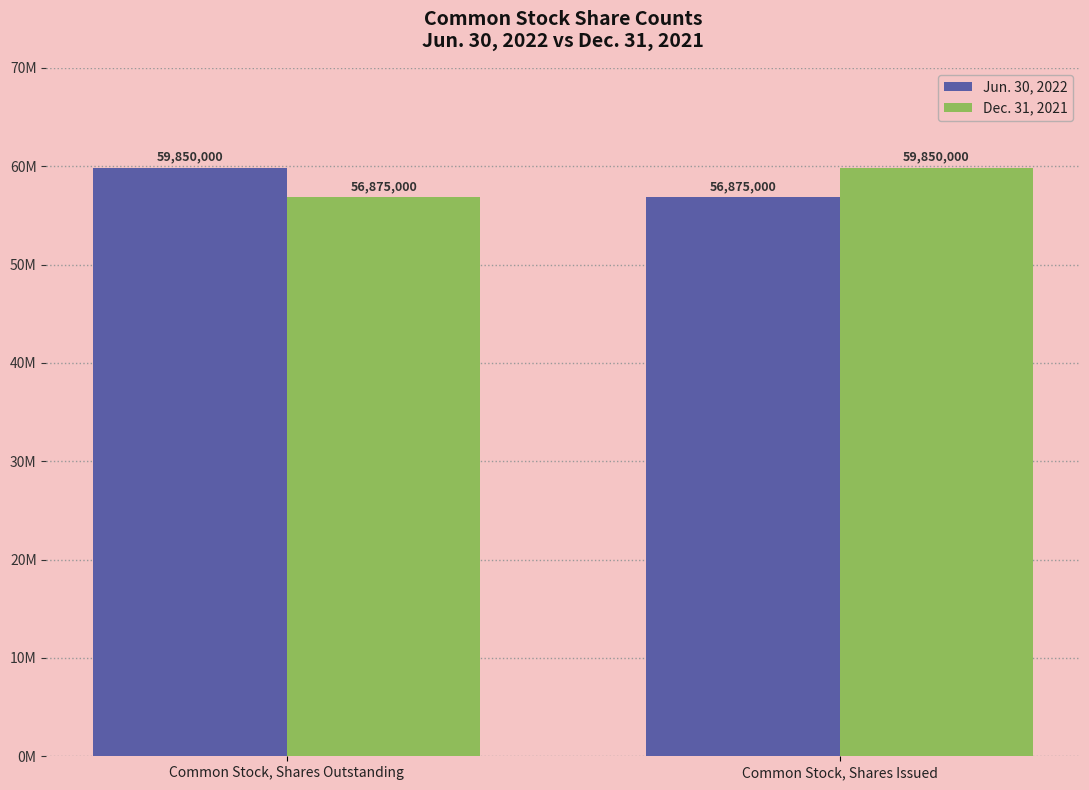

What position from the right is Common Stock, Shares Outstanding?

2